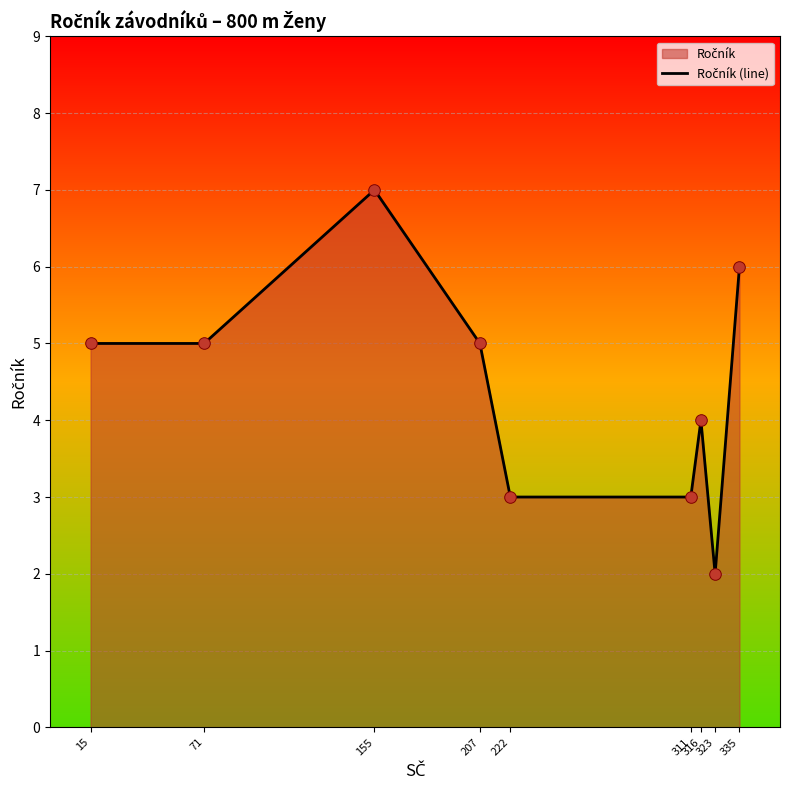

What is the ratio of the value at 15 to the value at 155?

0.7